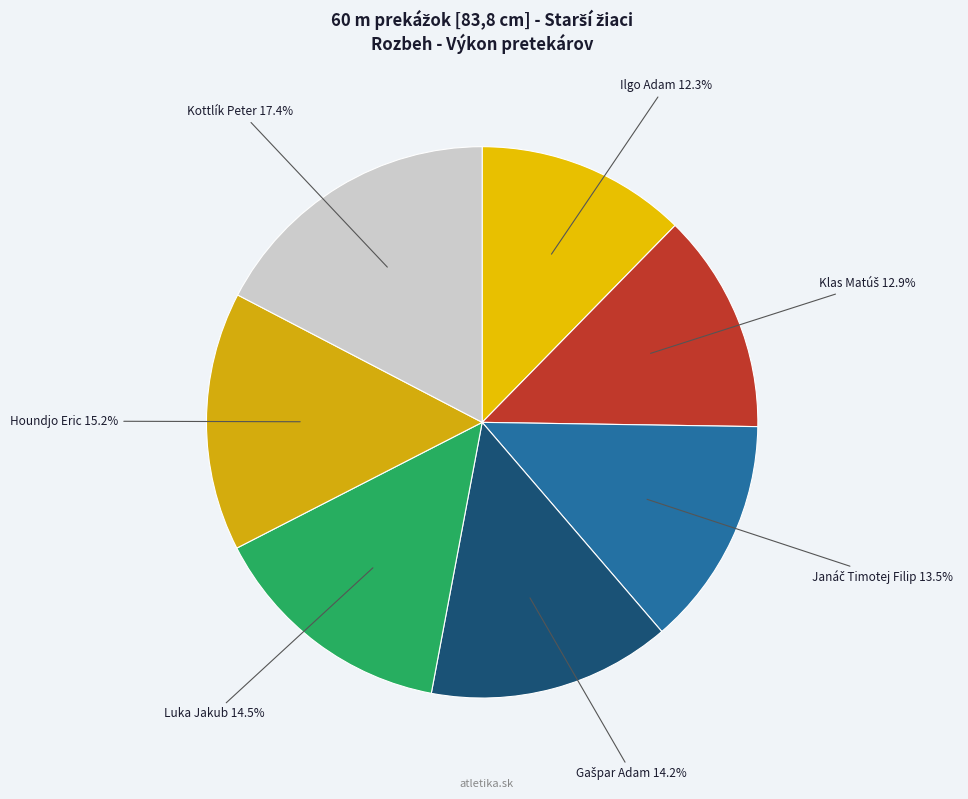

Which has a higher value, Houndjo Eric or Luka Jakub?

Houndjo Eric